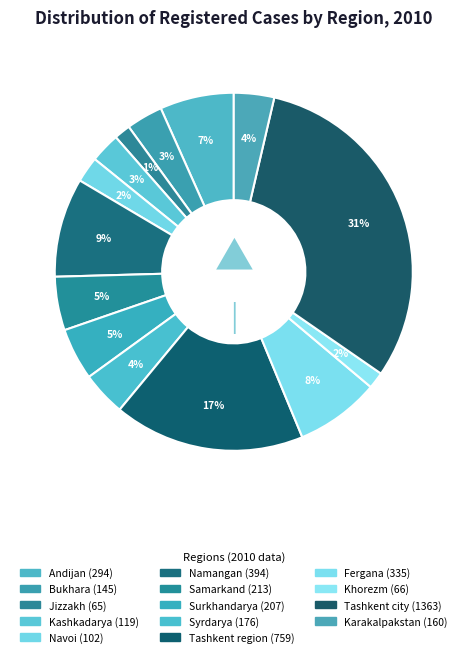

To the nearest percent, what is the average slice percentage?

7%